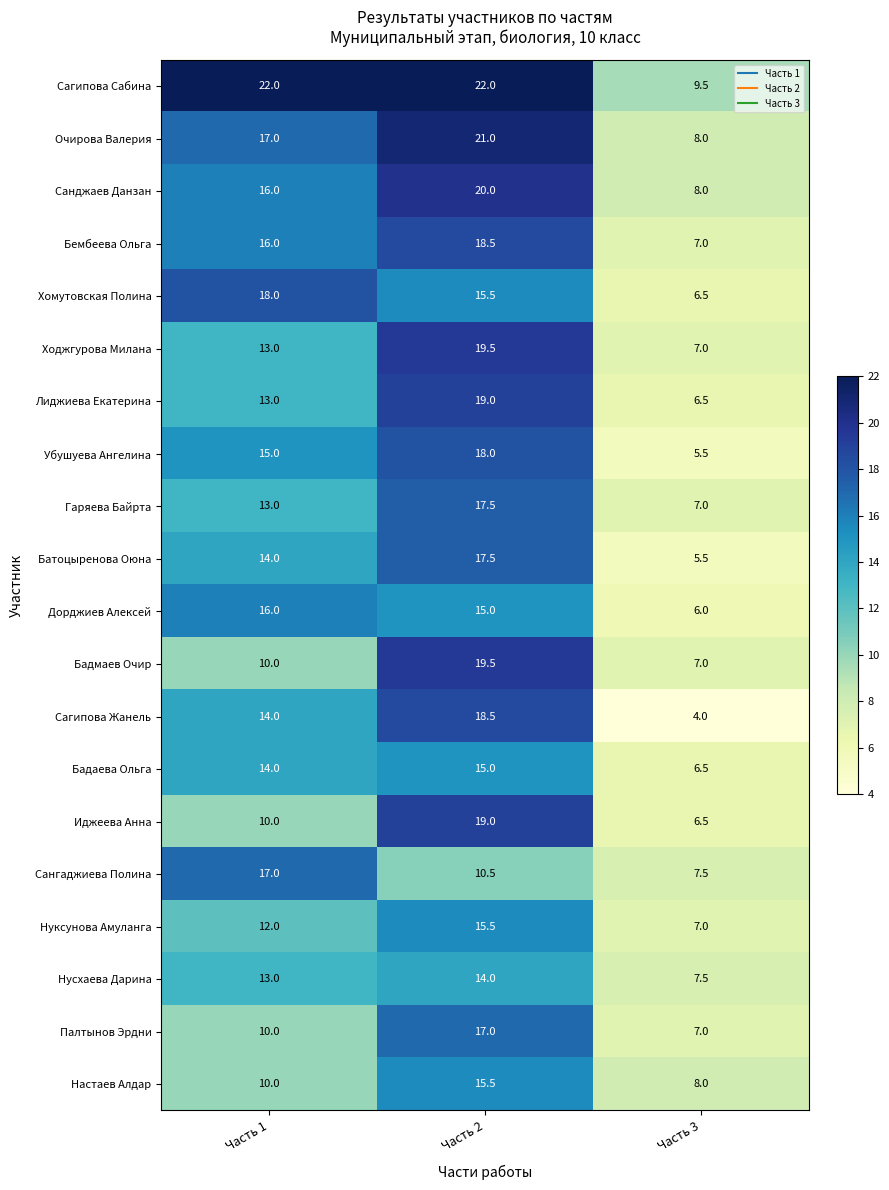

What is the minimum value shown in the chart?

4.0